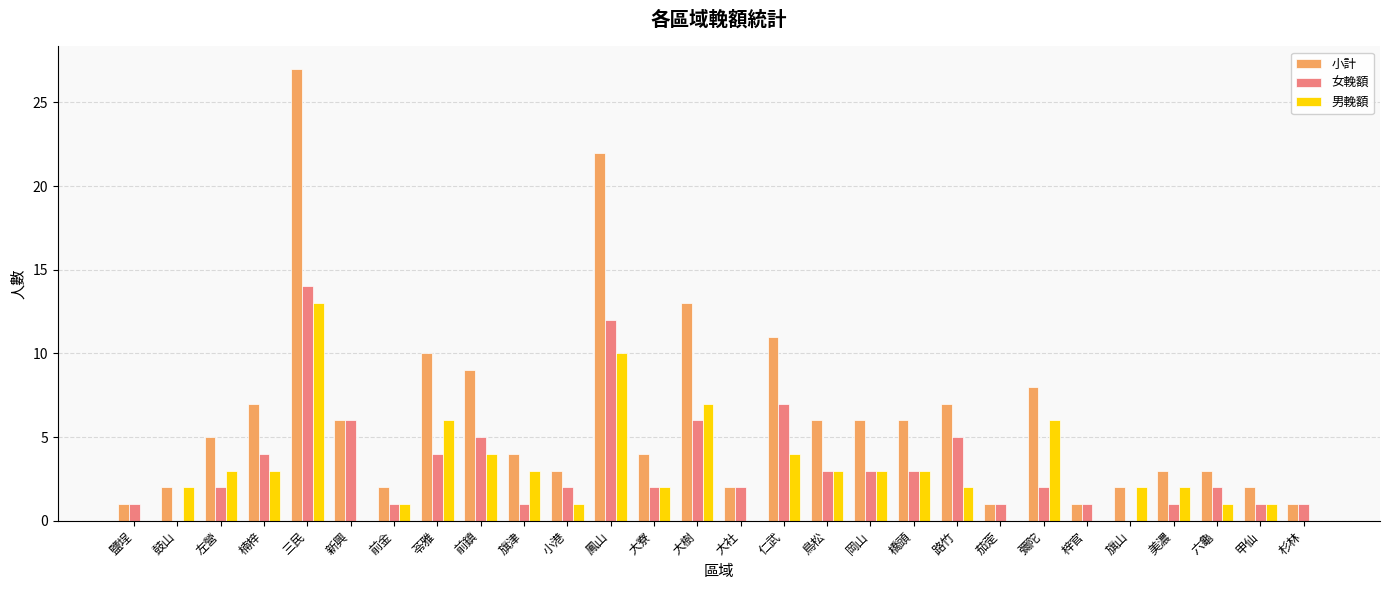

What is the highest value of the 小計 series?

27